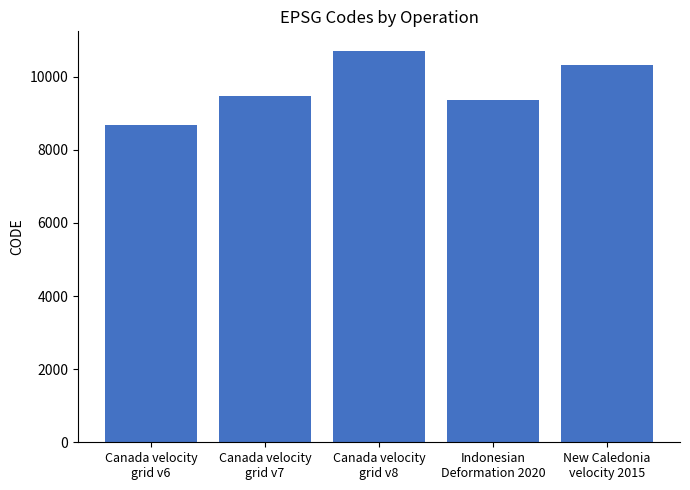

Which category has the highest value across all series?

Canada velocity
grid v8